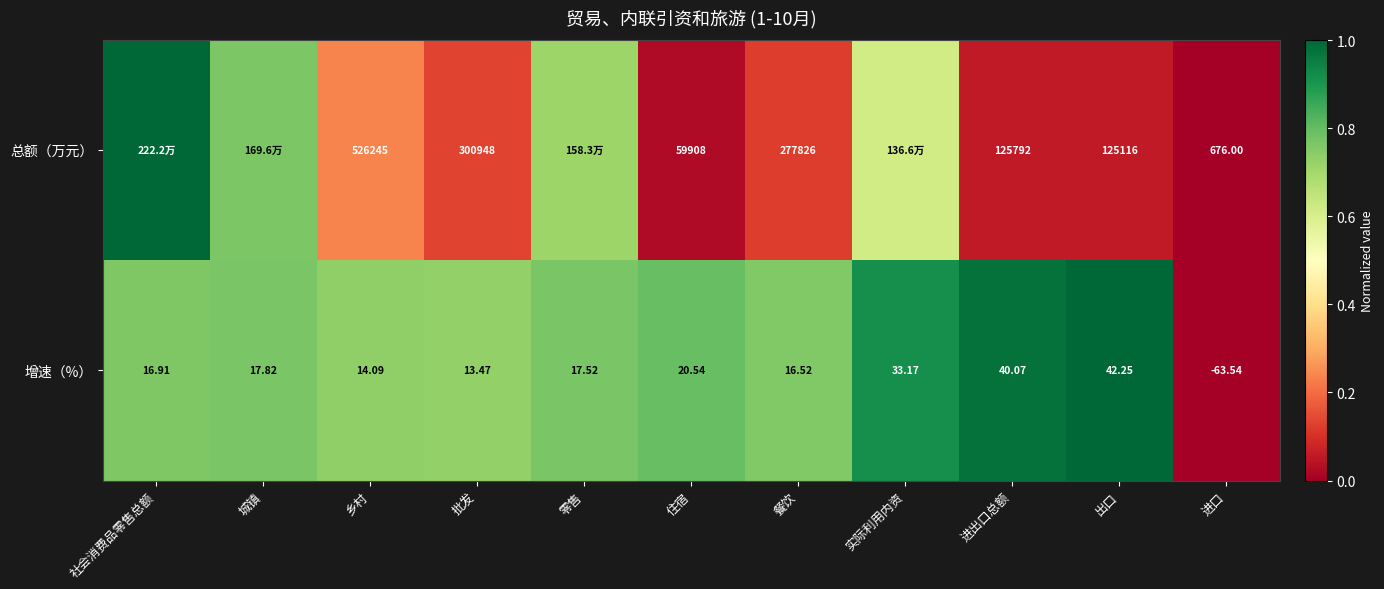

Where does the 增速（%） series first go above 17?

城镇